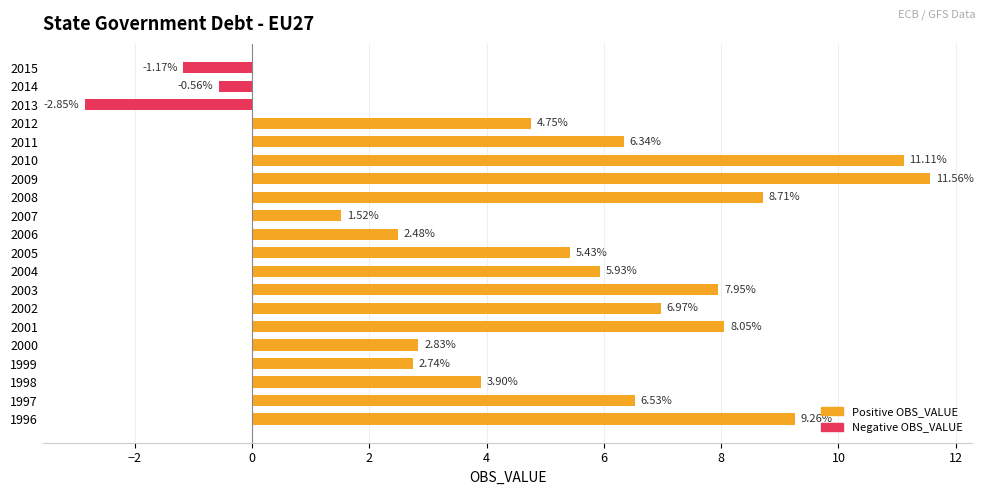

Rank the categories by value from lowest to highest.

2013, 2015, 2014, 2007, 2006, 1999, 2000, 1998, 2012, 2005, 2004, 2011, 1997, 2002, 2003, 2001, 2008, 1996, 2010, 2009